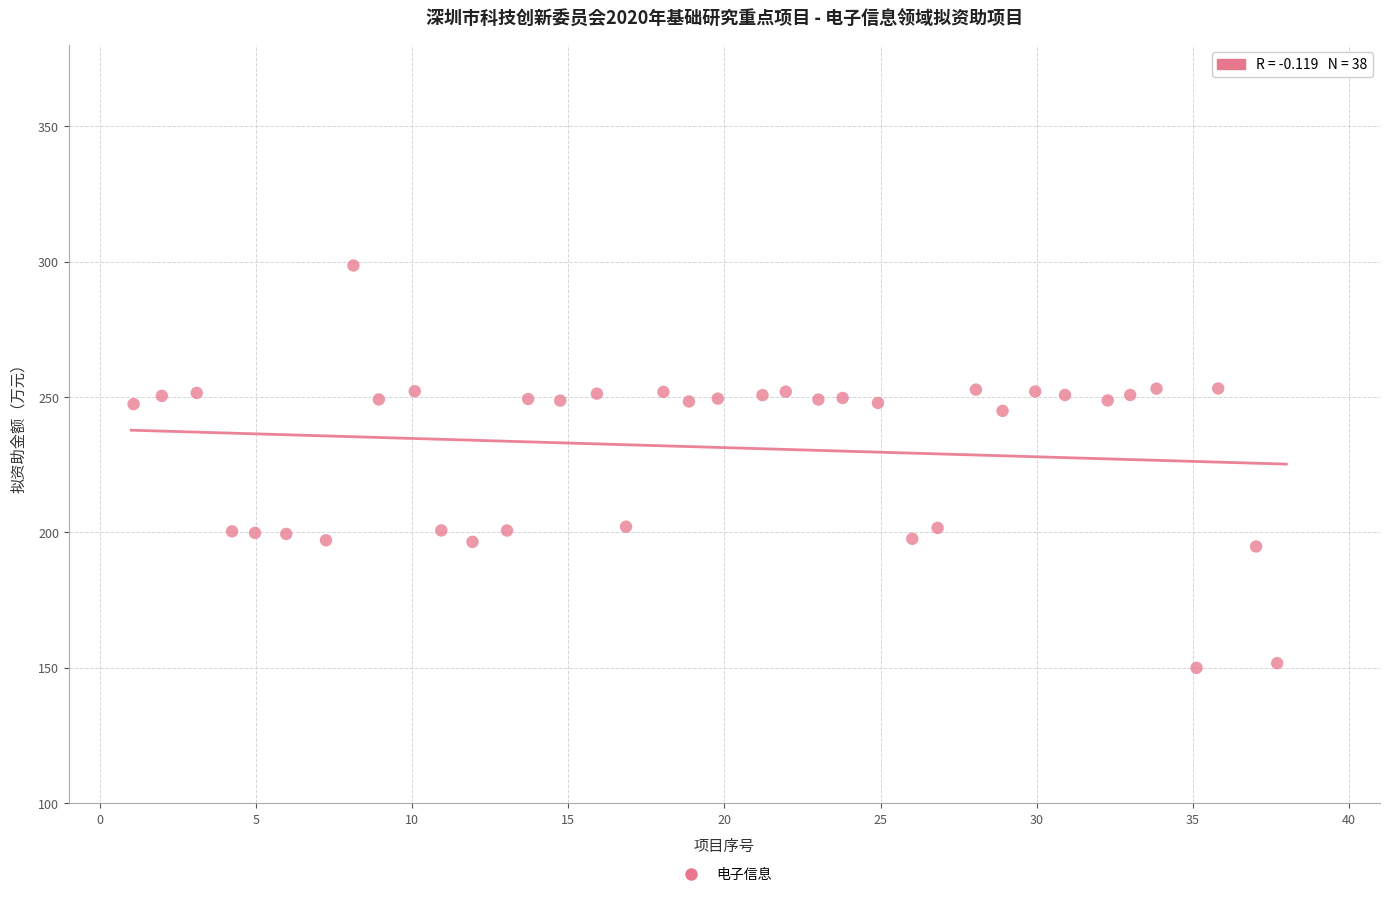

What is the range of X values (max minus min)?

36.6